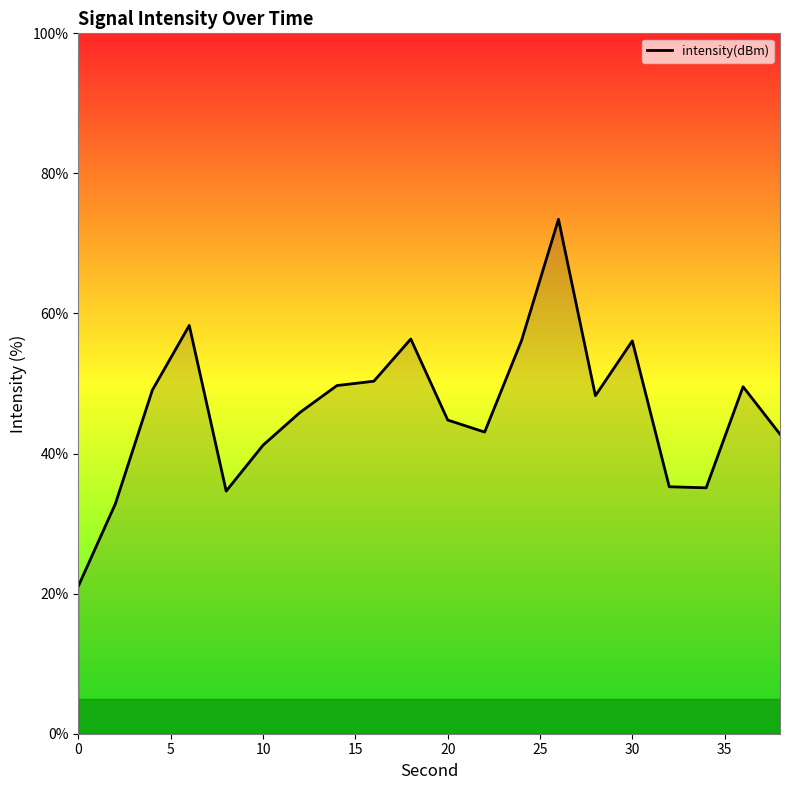

What is the greatest value displayed?

73.4